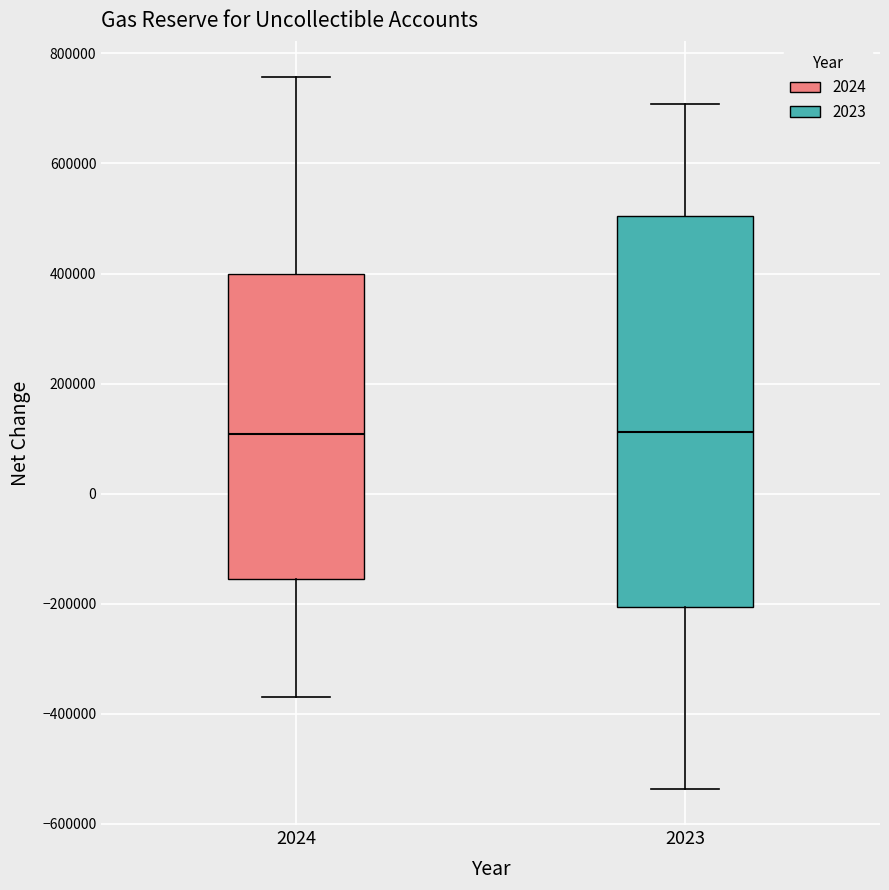

Which box is the tallest, from its lower edge to its upper edge?

2023